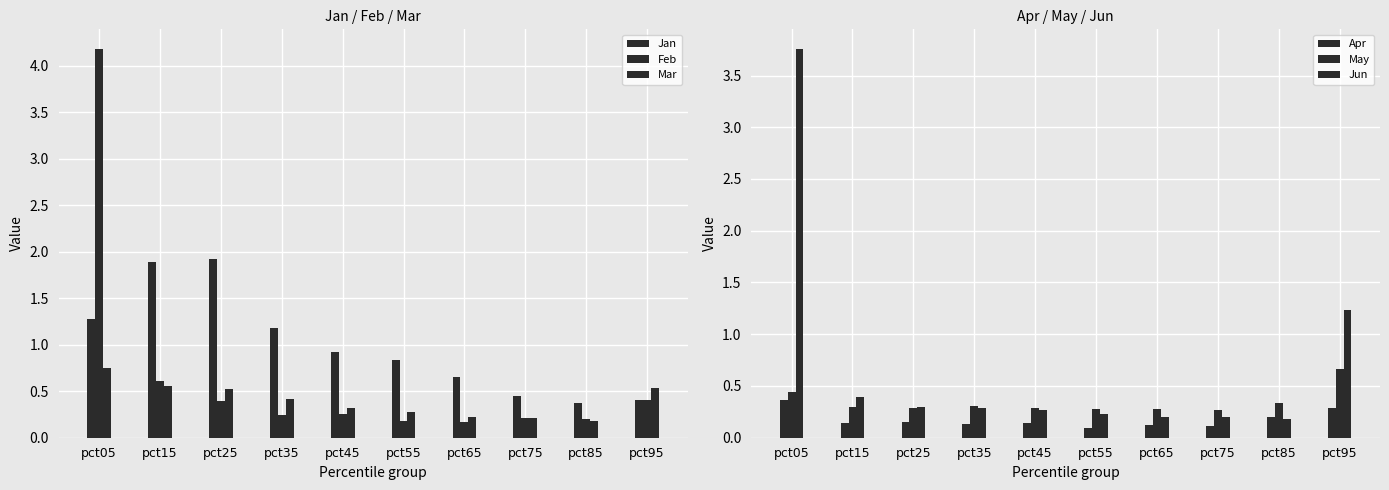

Does the chart contain stacked bars?

No